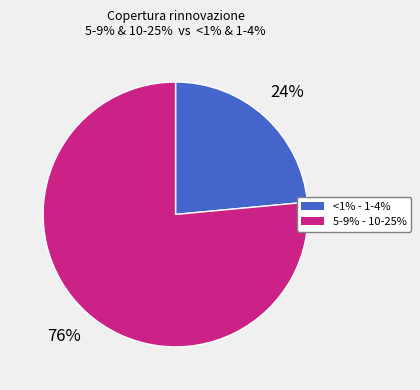

Is there any slice that represents more than half of the pie?

Yes